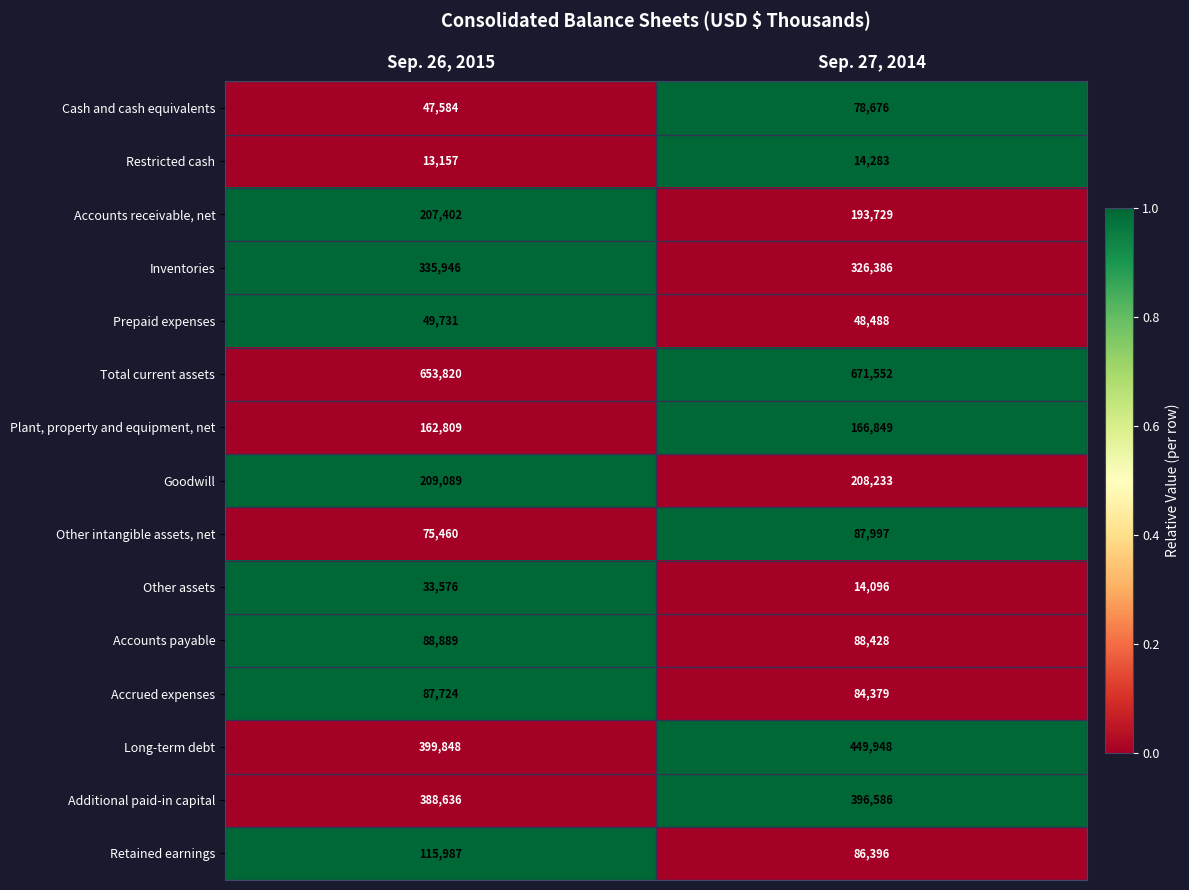

At which category is the sum across all series the highest?

Sep. 27, 2014